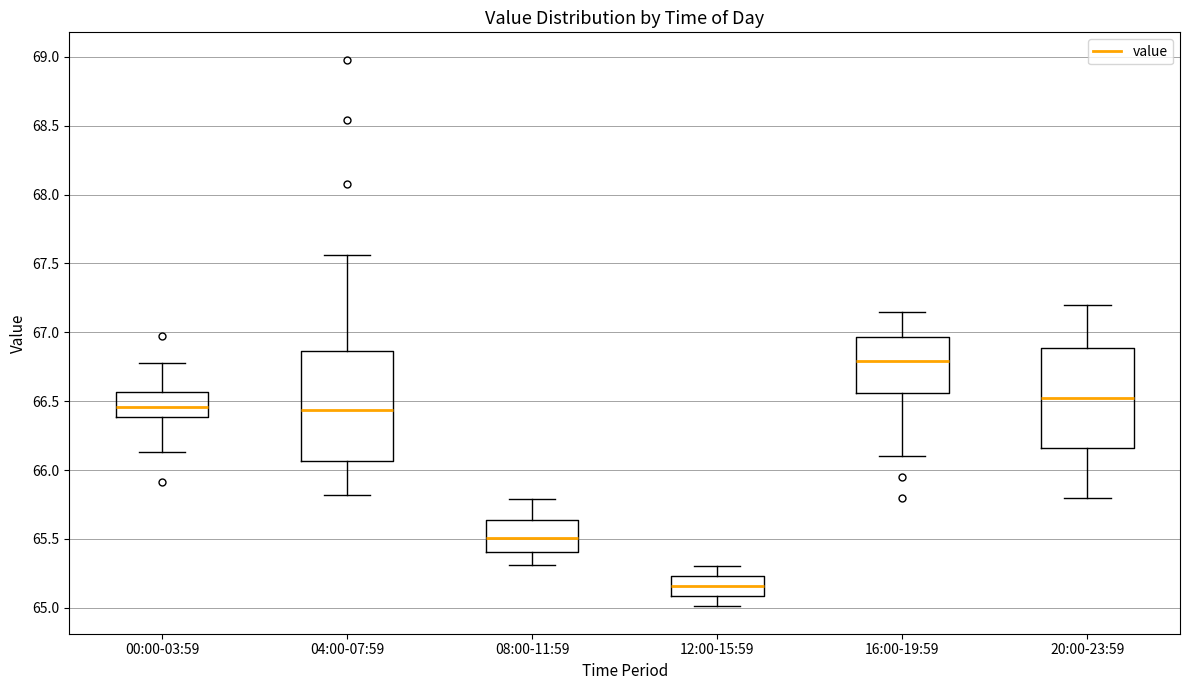

Where does the median line of the box for 20:00-23:59 sit on the y-axis? The values are not printed on the chart, so give them approximately, as read against the axis.

66.55